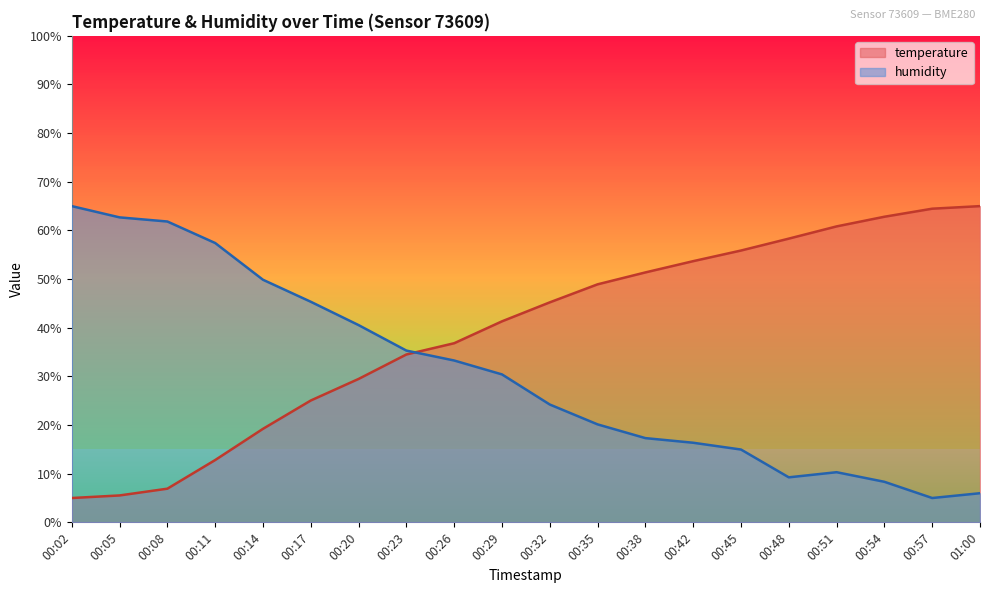

Which series has the largest range (max minus min)?

temperature